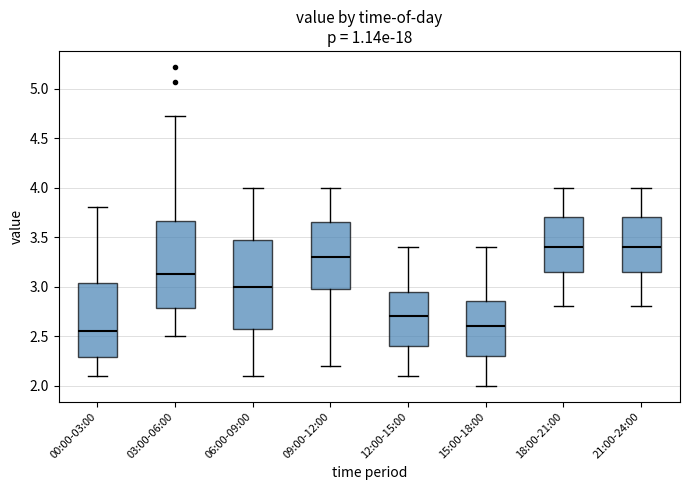

Where does the upper whisker of the box for 09:00-12:00 end on the y-axis? The values are not printed on the chart, so give them approximately, as read against the axis.

4.00